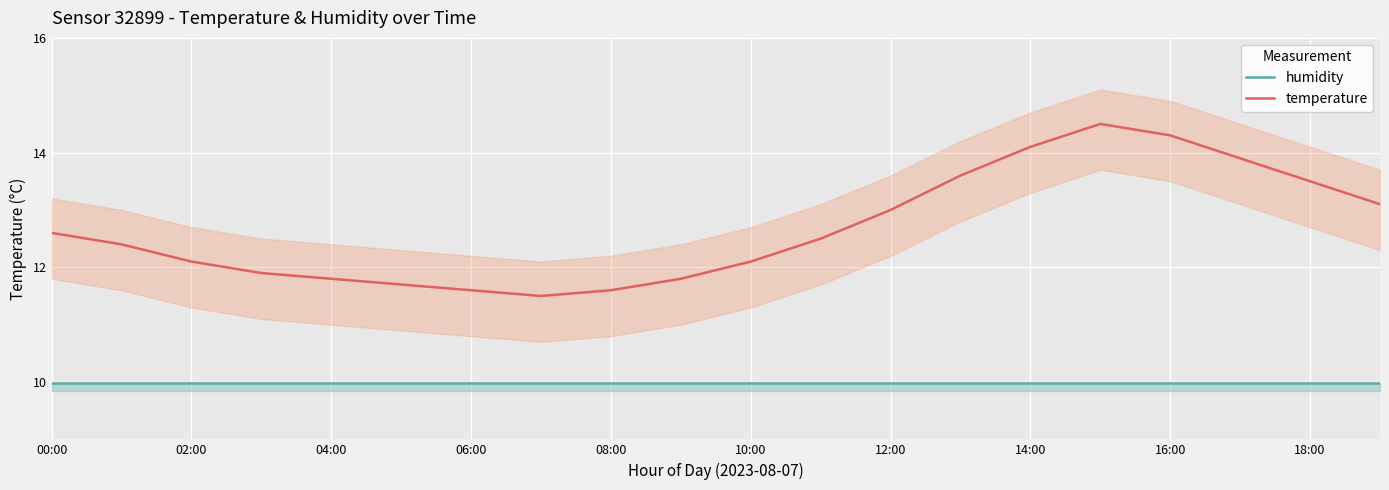

True or false: temperature has more than 1 interior local peaks.

False